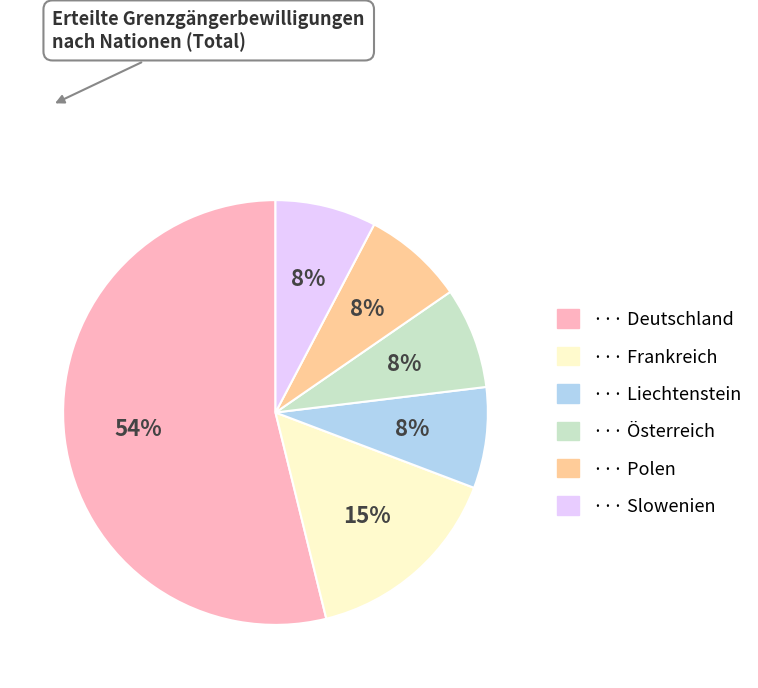

To the nearest percent, what is the average slice percentage?

17%